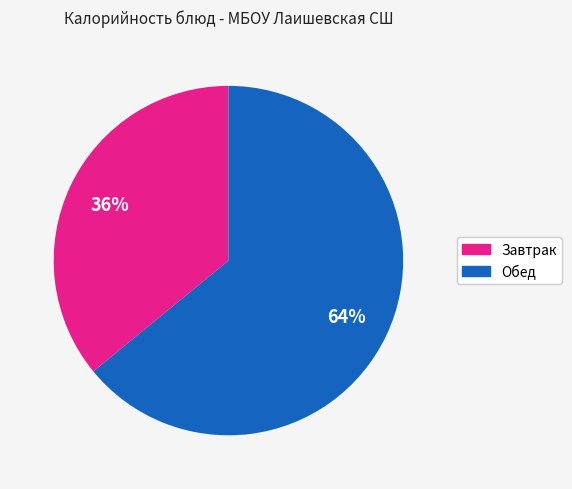

To the nearest percent, what is the difference between the largest and smallest slice percentages?

28%